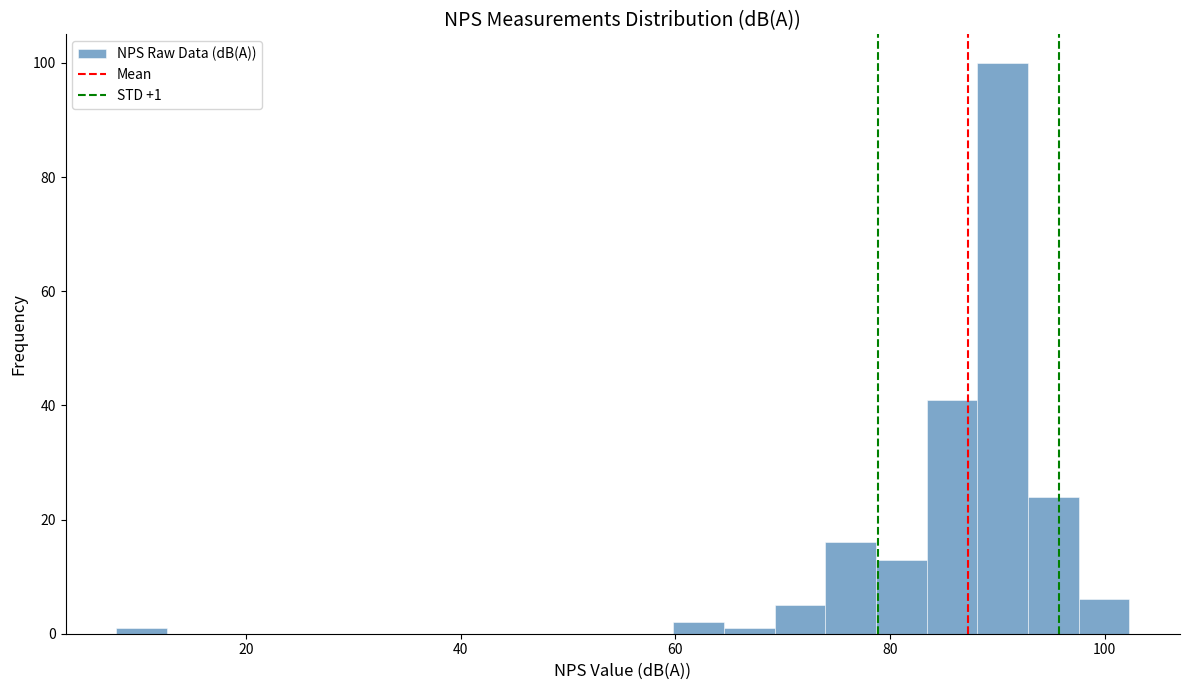

Read against the x-axis, roughly where is the centre of the tallest bar?

90